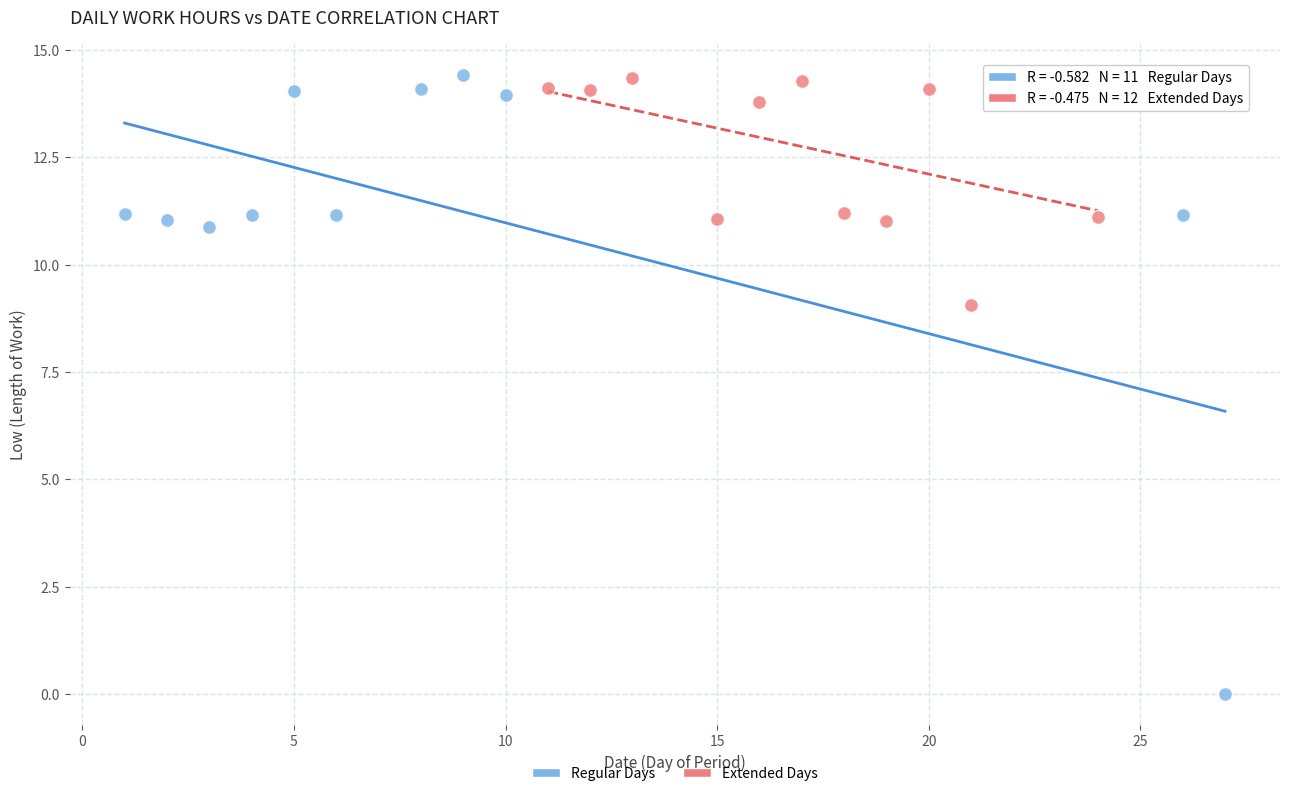

What are all the series names shown in the legend?

Regular Days, Extended Days